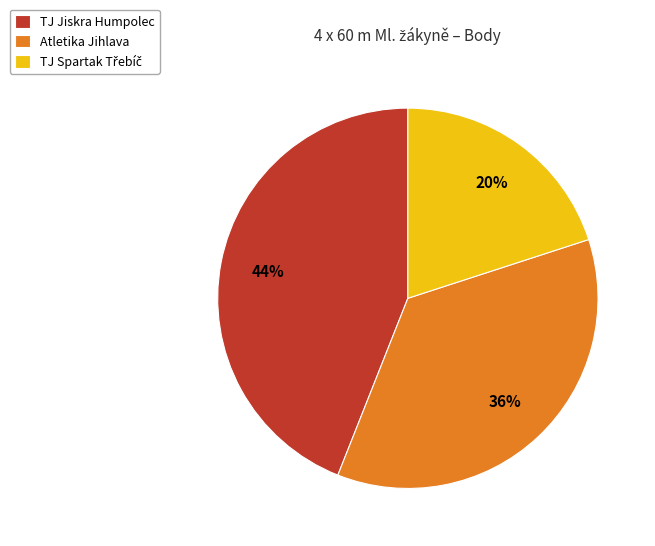

To the nearest percent, what percentage of the pie is TJ Jiskra Humpolec?

44%